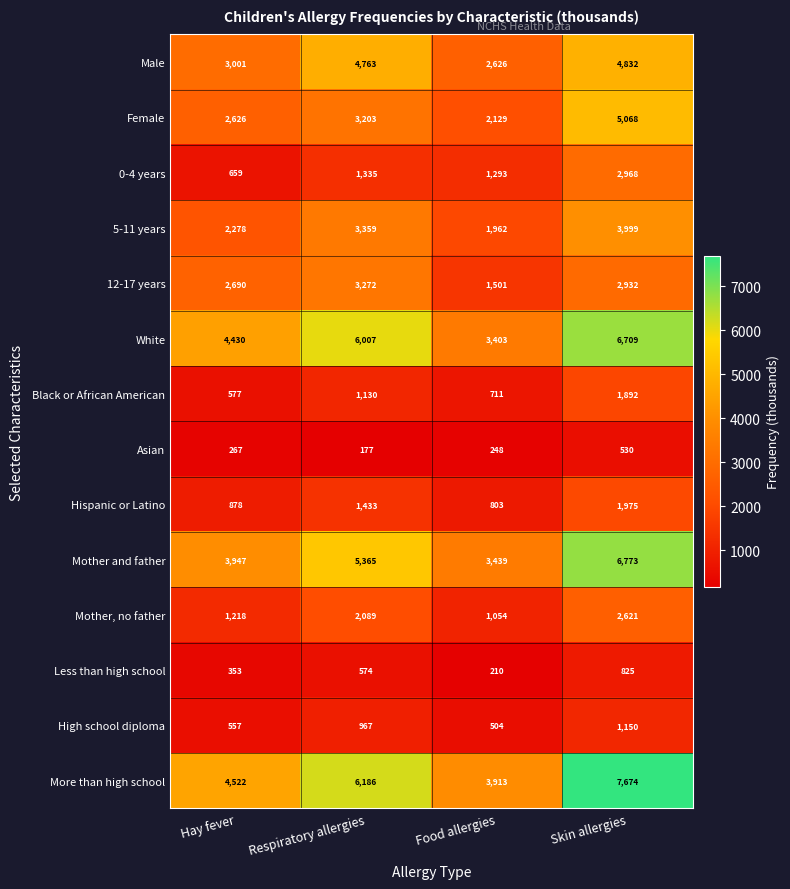

What is the total value across all series at Respiratory allergies?

39860